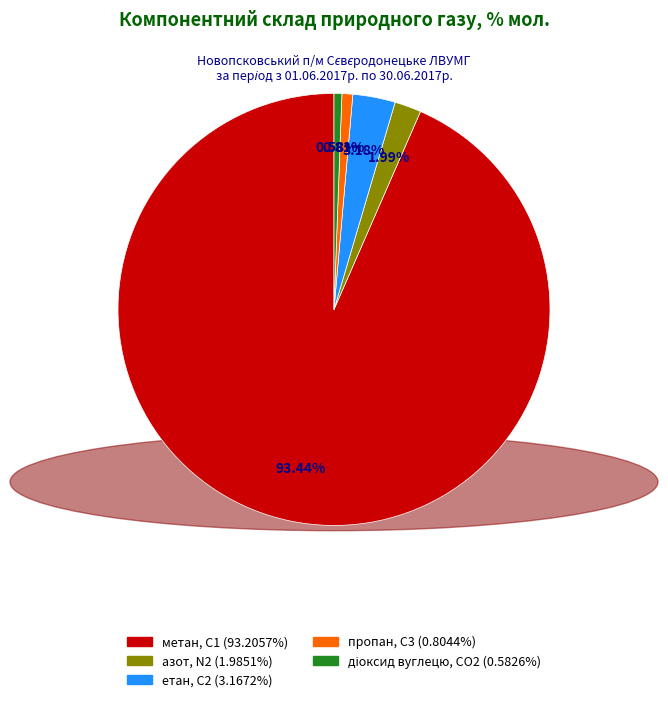

Which category has the biggest portion of the pie?

метан, С1